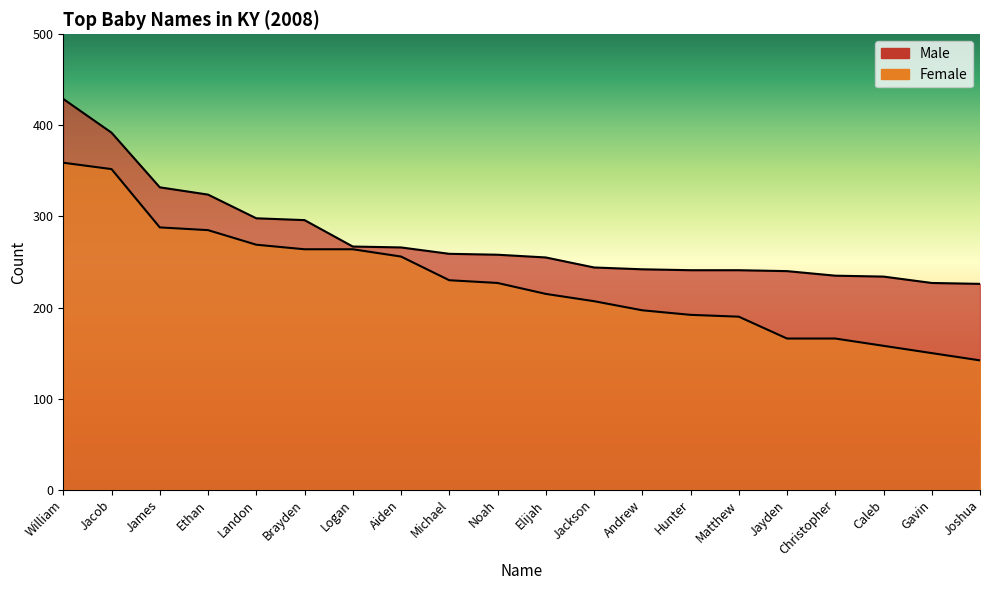

Is the value of Female at Matthew greater than the value of Male at Andrew?

No